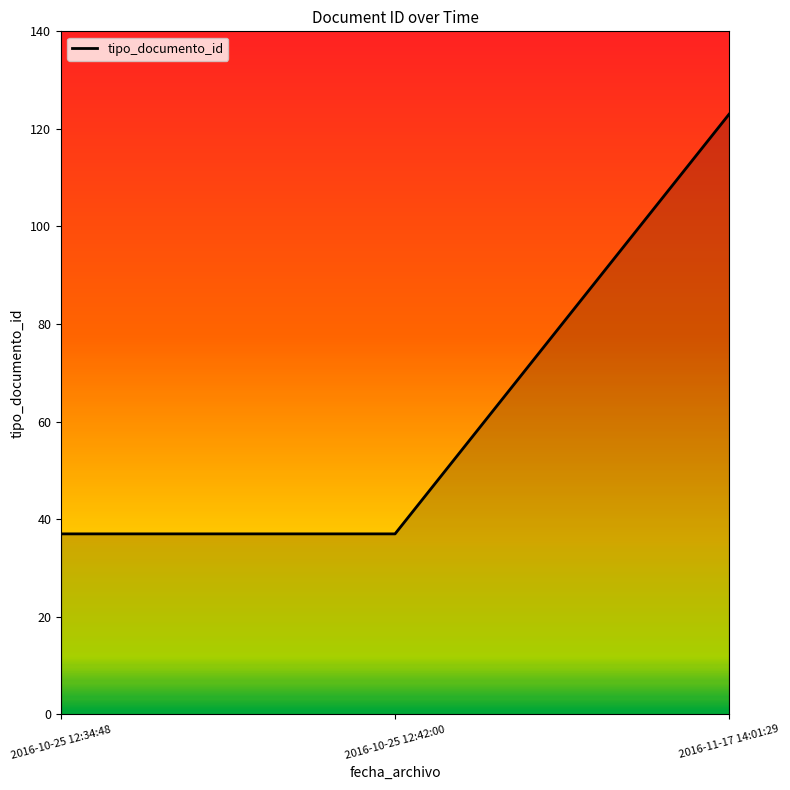

What is the average value?

66